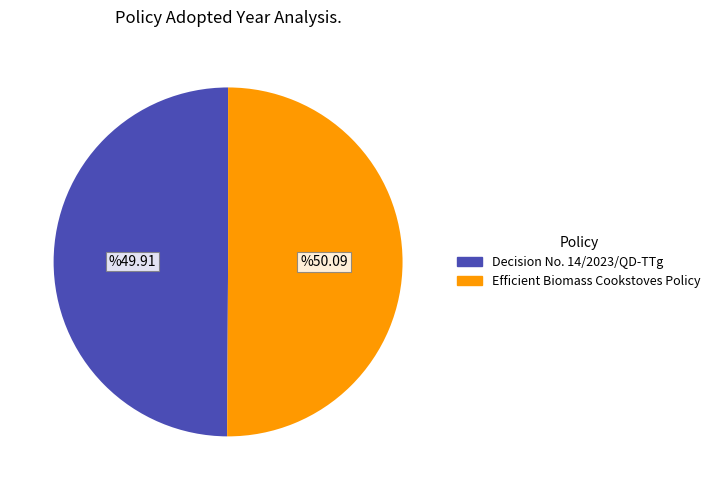

What is the ratio of the value at Decision No. 14/2023/QD-TTg to the value at Efficient Biomass Cookstoves Policy?

1.0